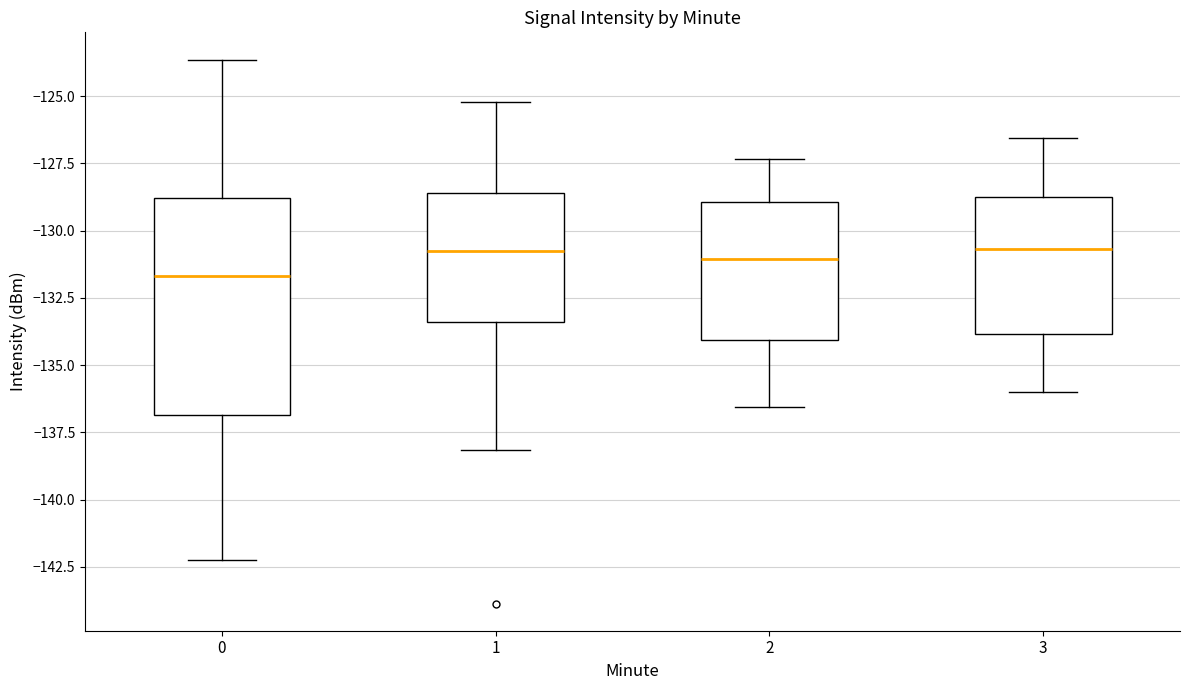

Which box is the tallest, from its lower edge to its upper edge?

0